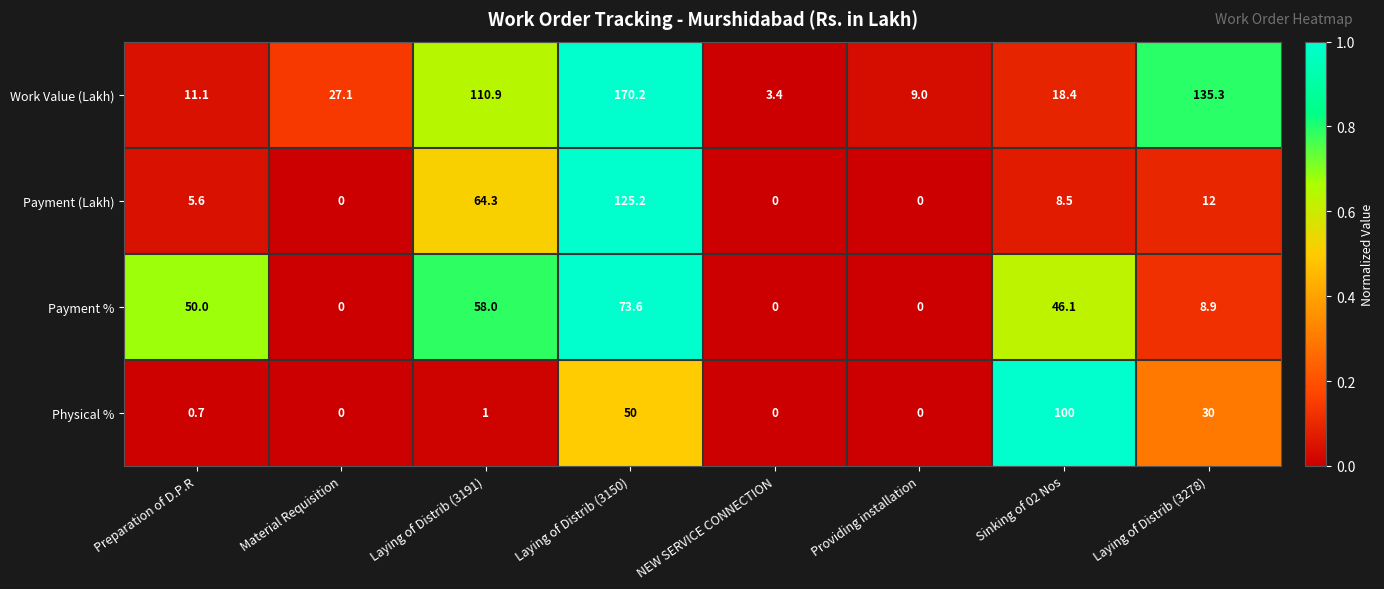

What is the greatest value displayed?

170.2